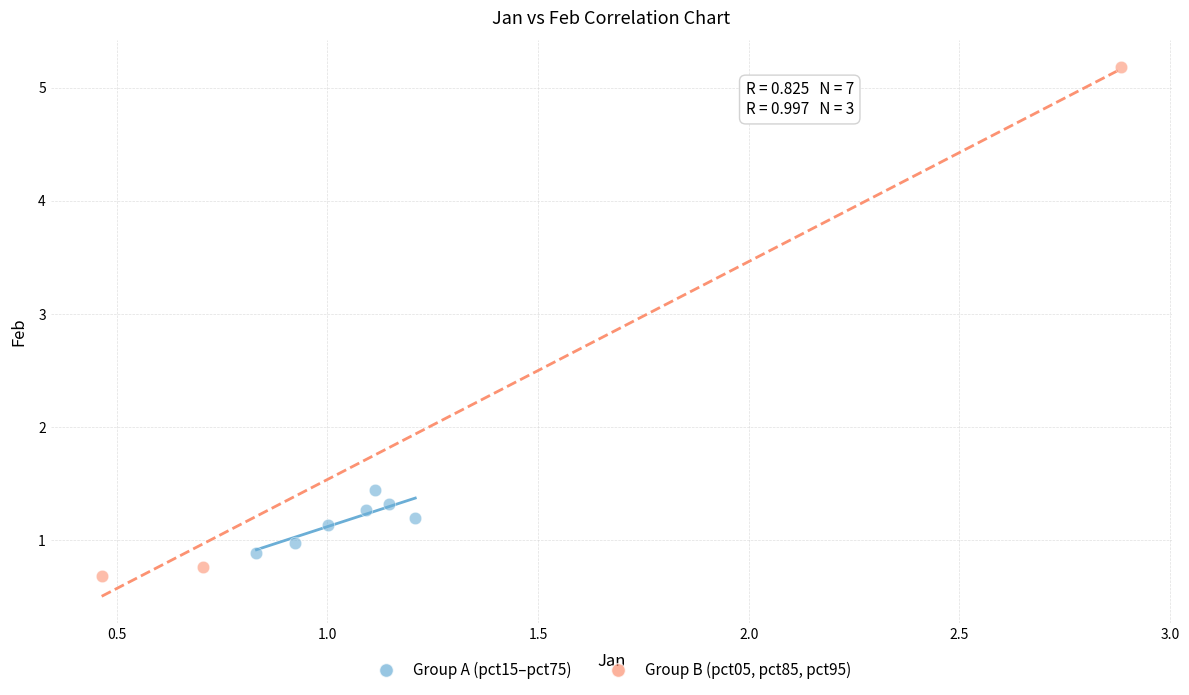

Which series contains the highest Y value?

Group B (pct05, pct85, pct95)